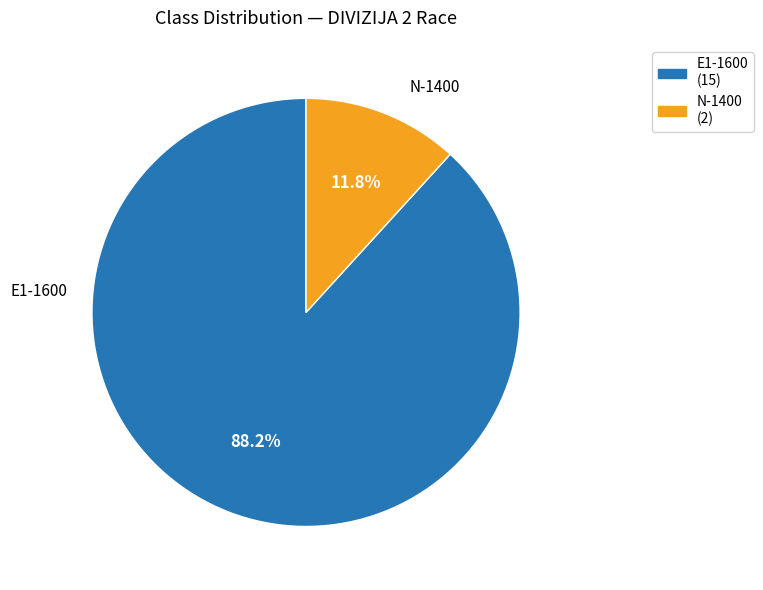

To the nearest percent, what is the difference between the N-1400 and E1-1600 slice percentages?

76%